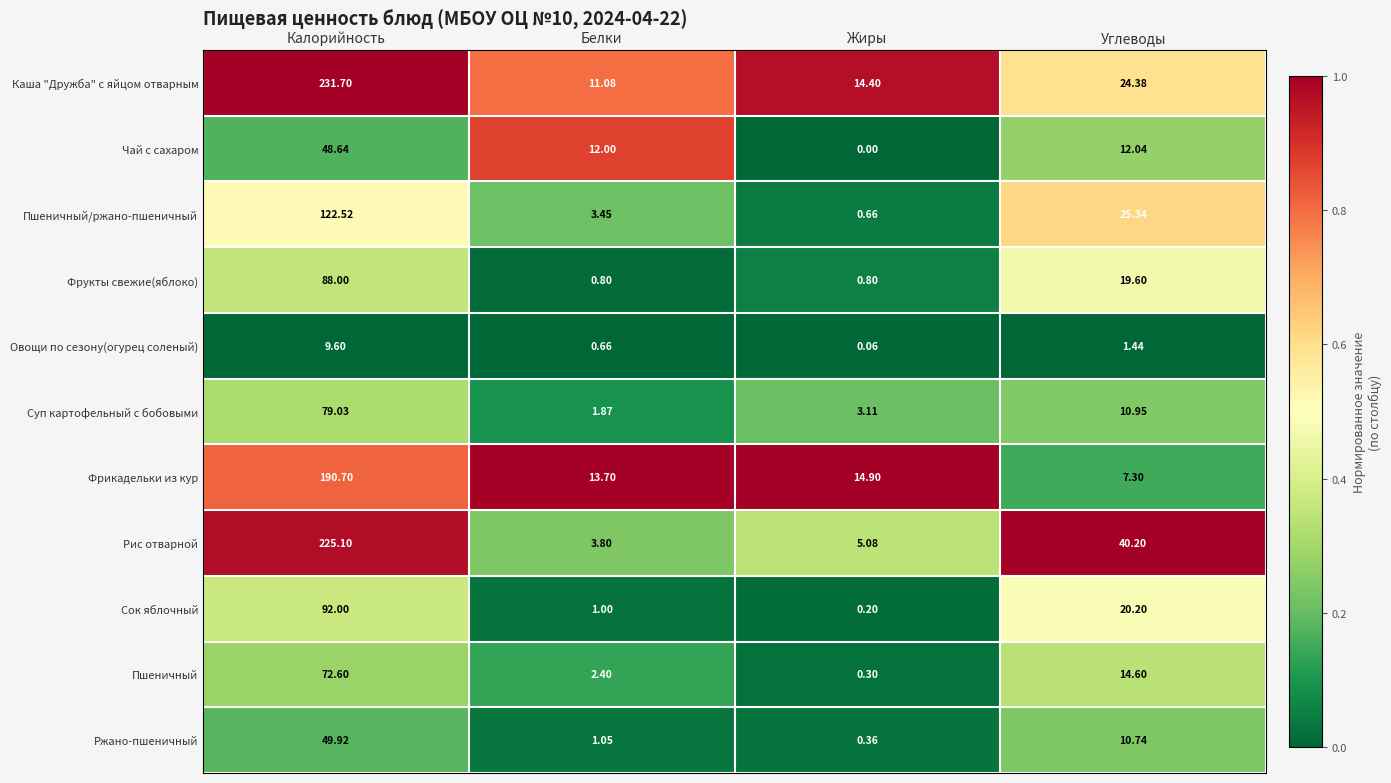

How many series are shown in this chart?

11